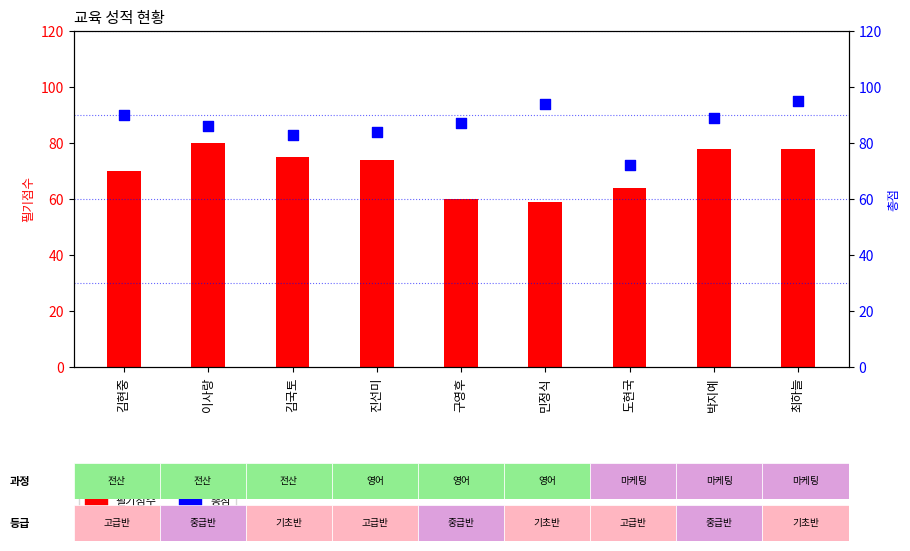

At which category is the sum across all series the highest?

최하늘